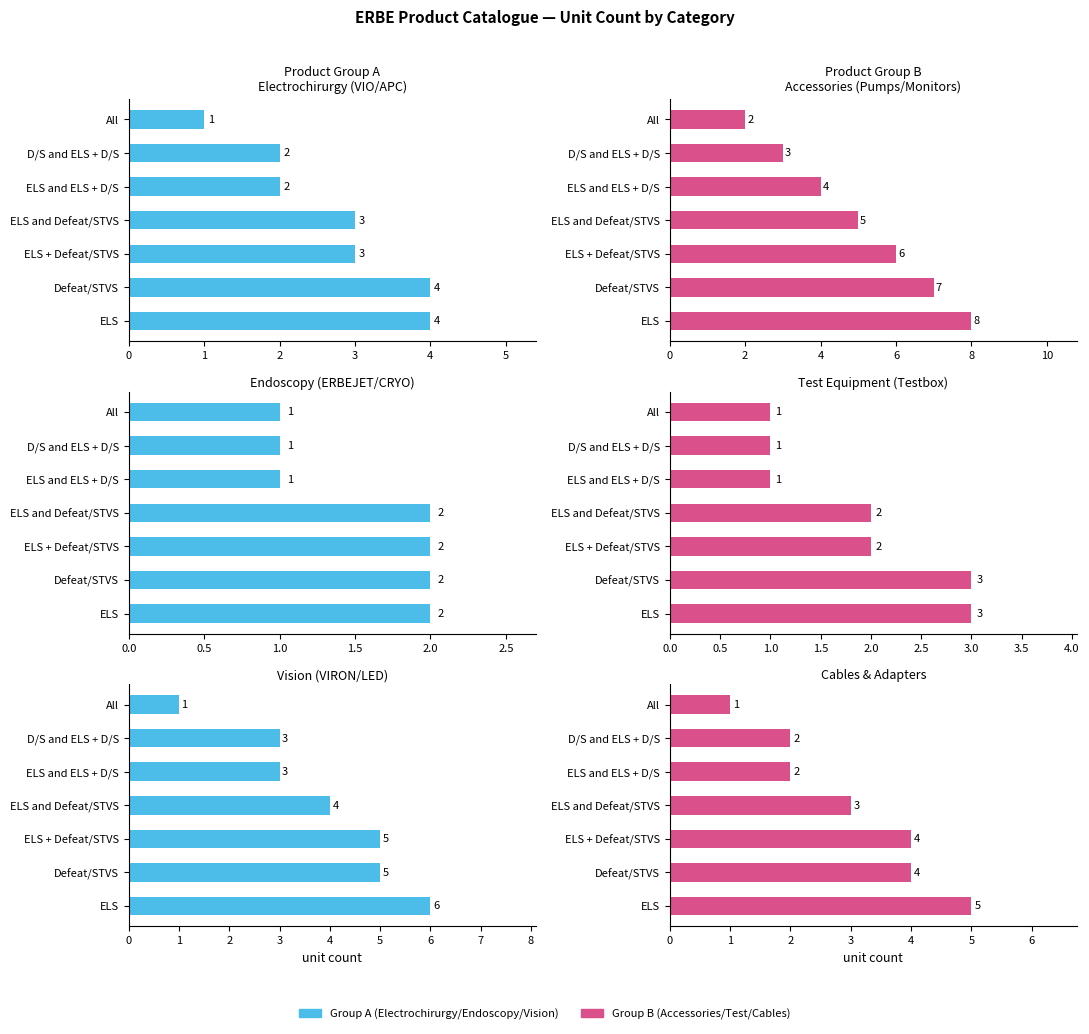

What is the sum of all Cables &
Adapters values?

21